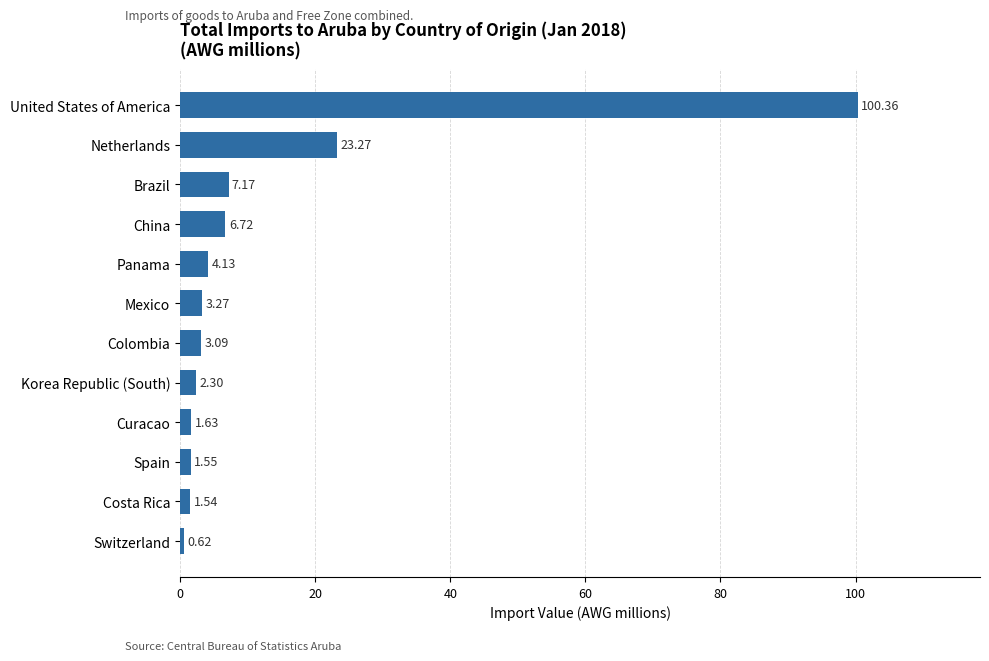

What is the ratio of the value at United States of America to the value at Netherlands?

4.3